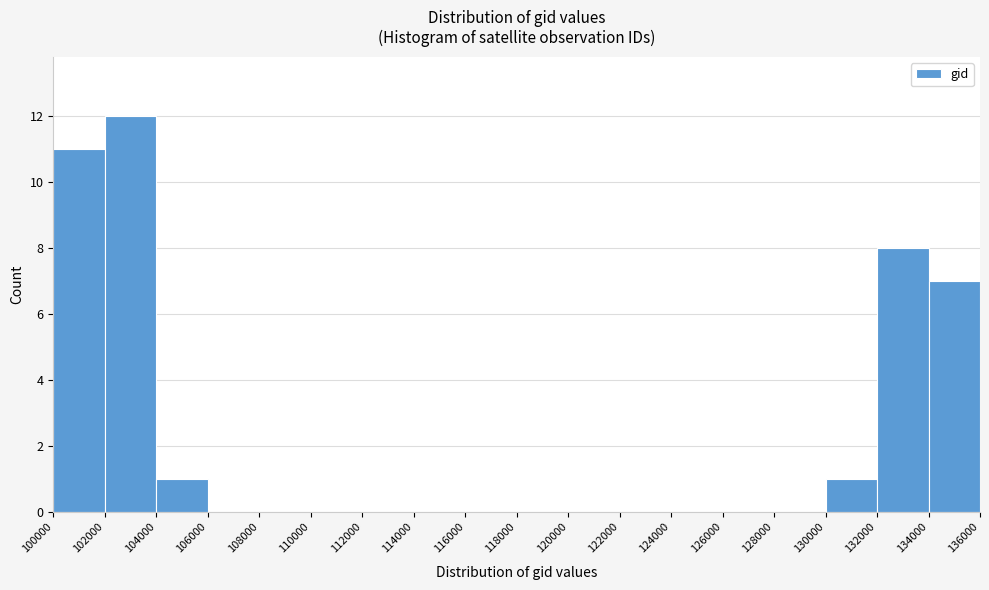

Reading left to right, list every bar in this chart as the range it spans on the x-axis followed by its height. The values are not printed on the chart, so give them approximately, as read against the axis.

100000 to 102000: 11
102000 to 104000: 12
104000 to 106000: 1
106000 to 108000: 0
108000 to 110000: 0
110000 to 112000: 0
112000 to 114000: 0
114000 to 116000: 0
116000 to 118000: 0
118000 to 120000: 0
120000 to 122000: 0
122000 to 124000: 0
124000 to 126000: 0
126000 to 128000: 0
128000 to 130000: 0
130000 to 132000: 1
132000 to 134000: 8
134000 to 136000: 7